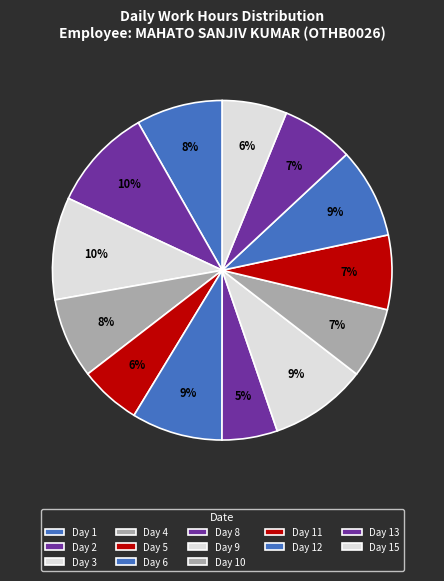

Is there a majority slice in this chart?

No